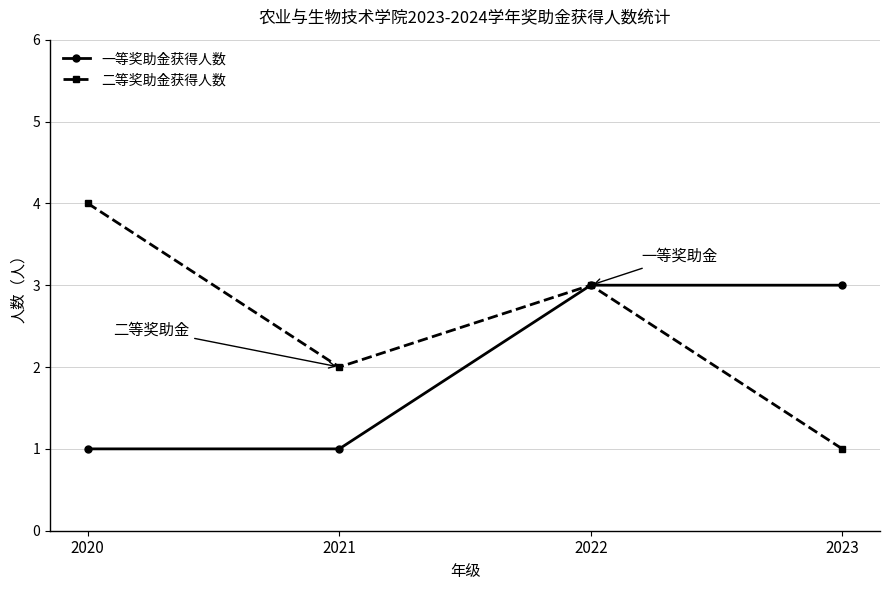

What is the average value of the 一等奖助金获得人数 series?

2